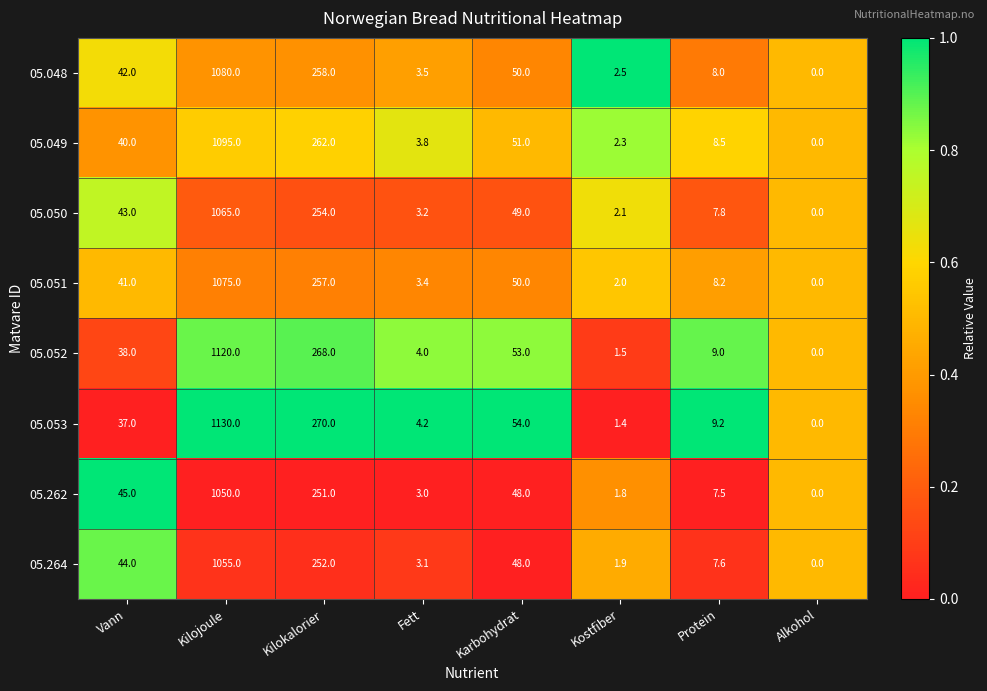

Where is 05.049 nearest to the value 547?

Kilokalorier